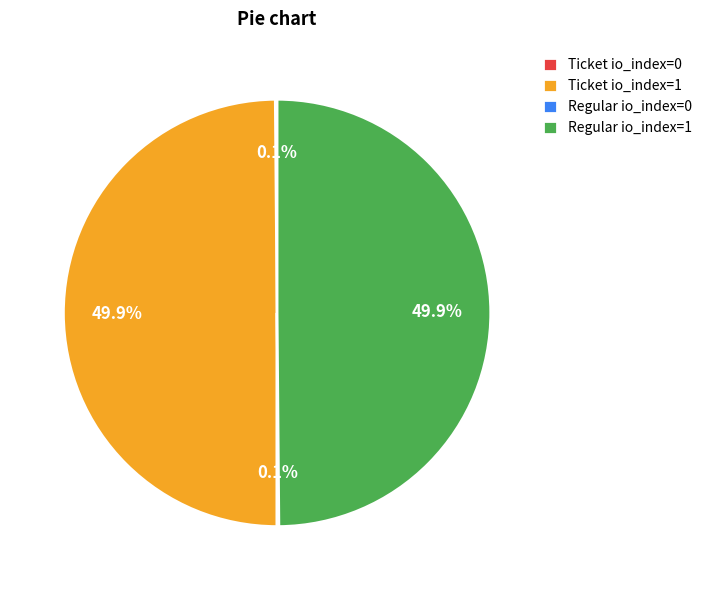

Approximately how many times larger is the value at Ticket io_index=1 compared to Regular io_index=1?

1.0